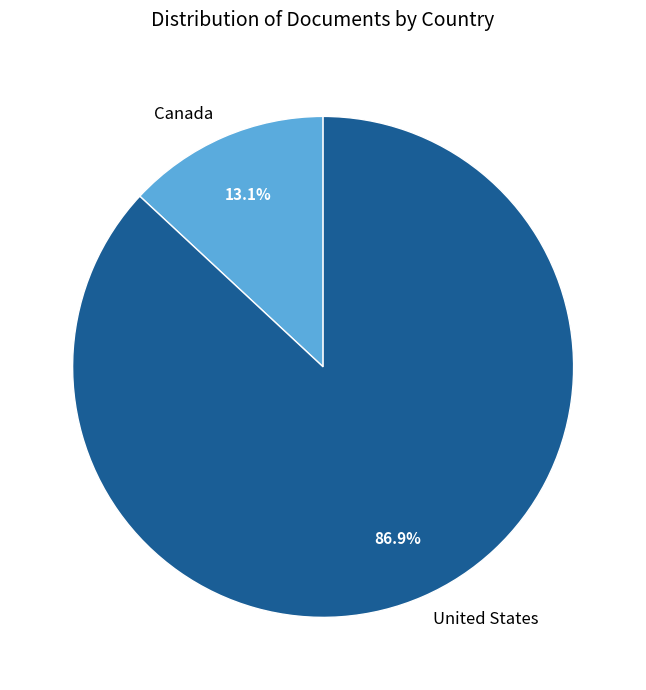

Between Canada and United States, which is larger?

United States